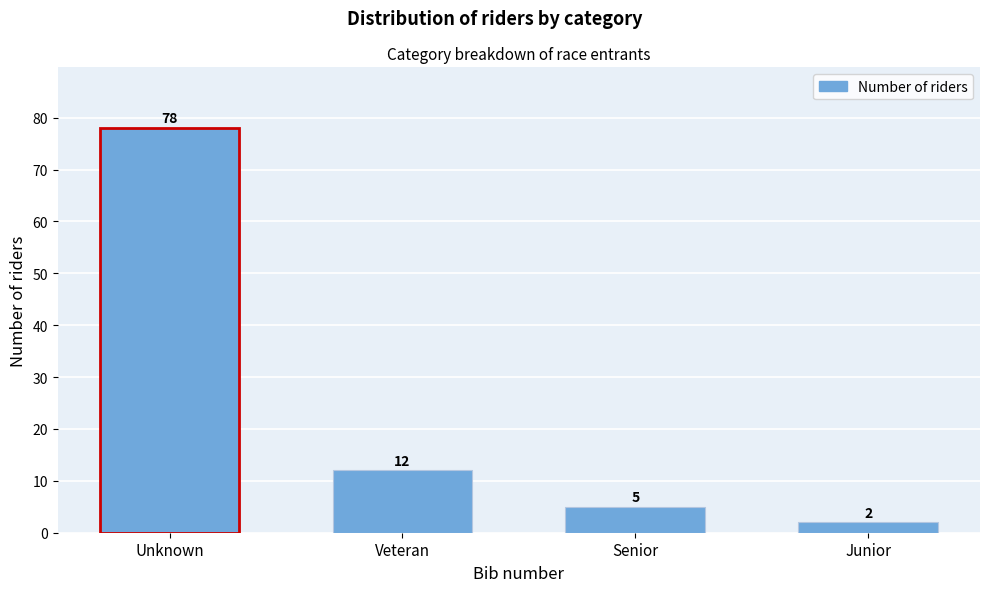

Reading right to left, transcribe all the data shown in this chart.

2	5	12	78